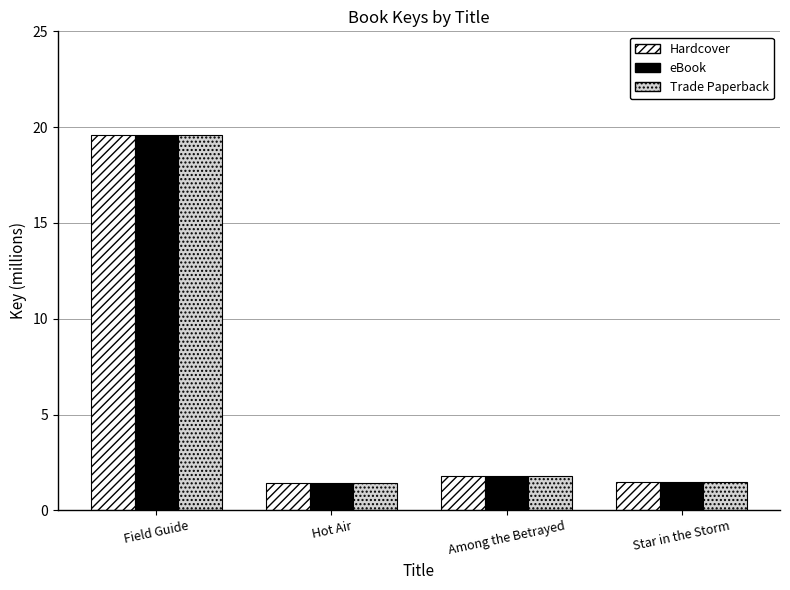

What is the average value of the Trade Paperback series?

6.1